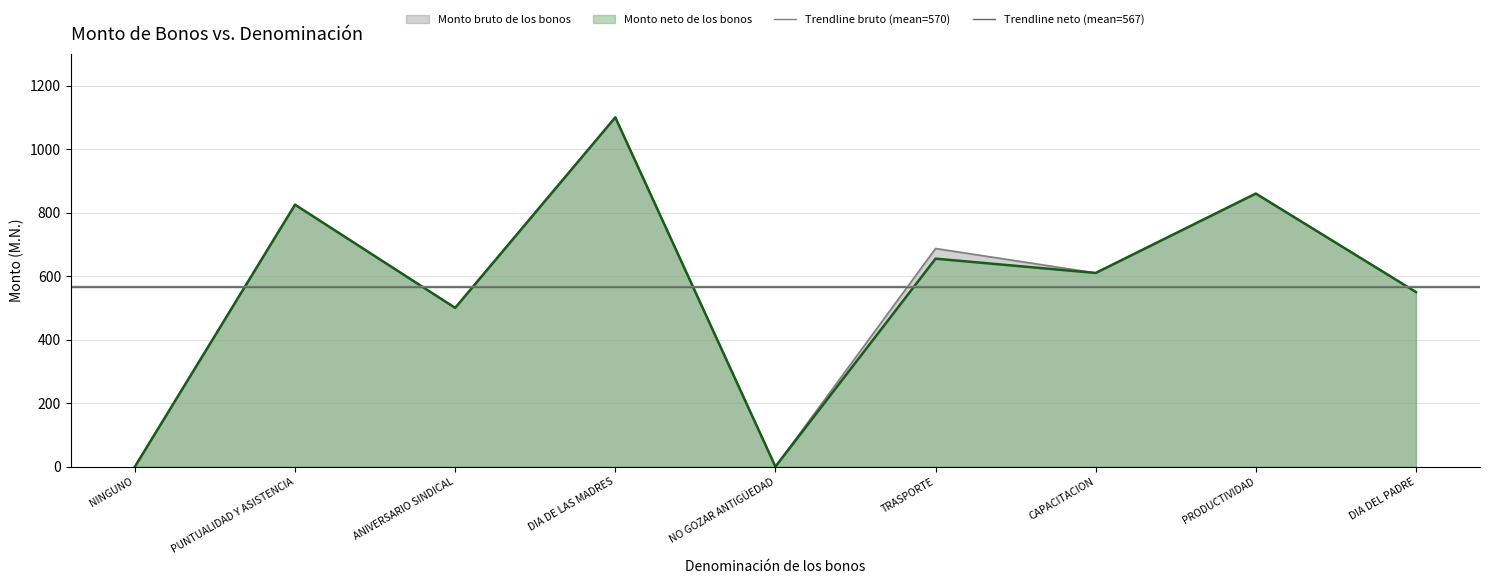

What position from the left is PUNTUALIDAD Y ASISTENCIA?

2